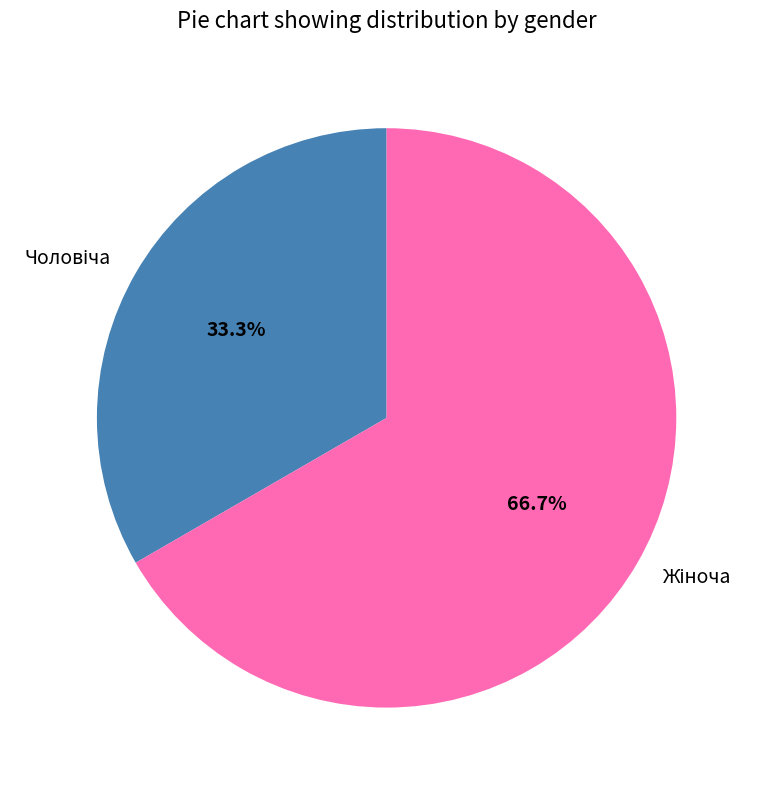

Does any single category account for the majority?

Yes